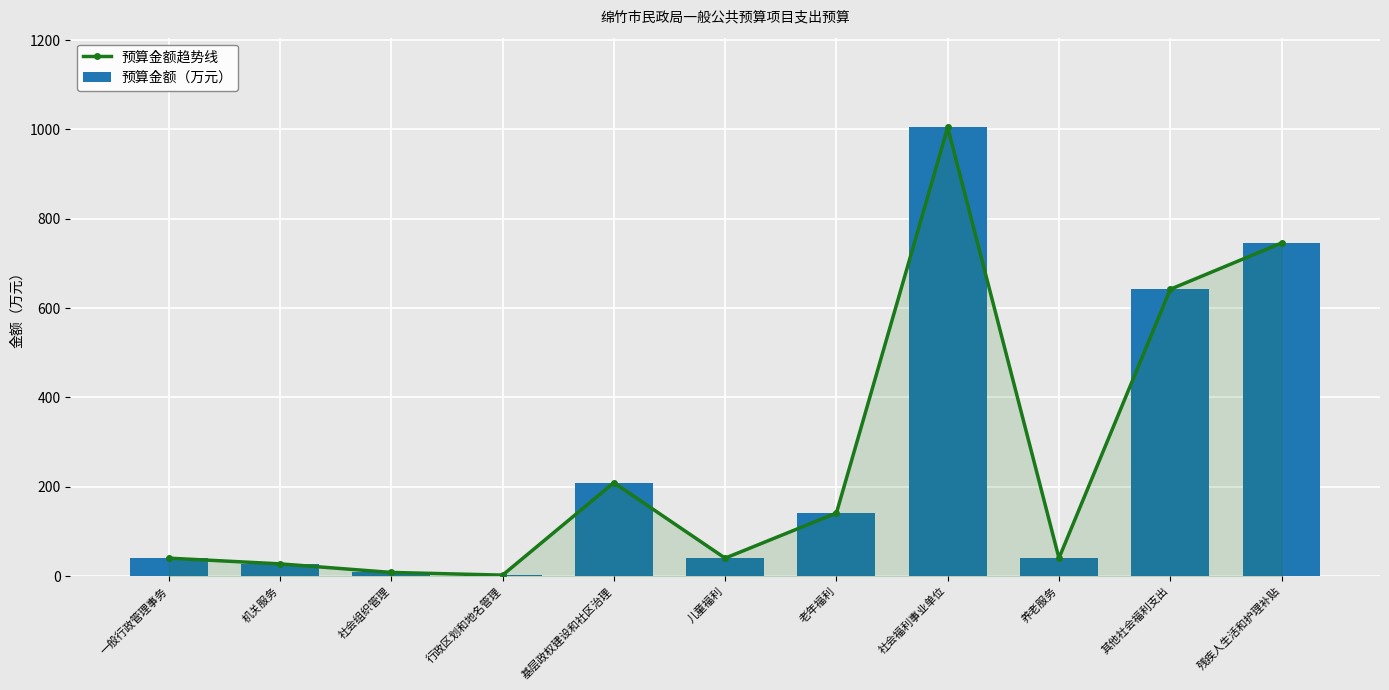

Which series has the largest range (max minus min)?

预算金额趋势线